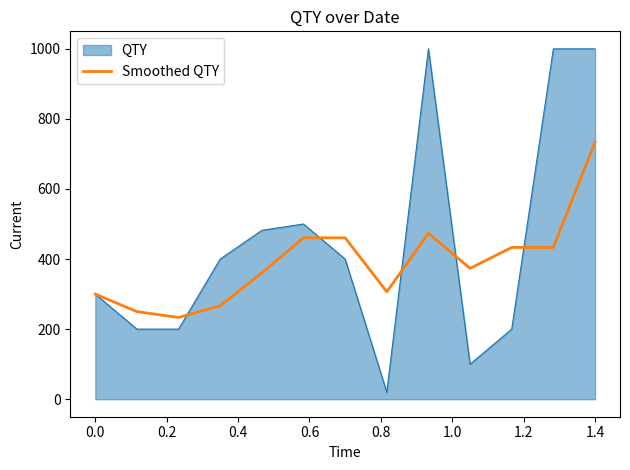

List the series in order of their overall mean, lowest first.

Smoothed QTY, QTY